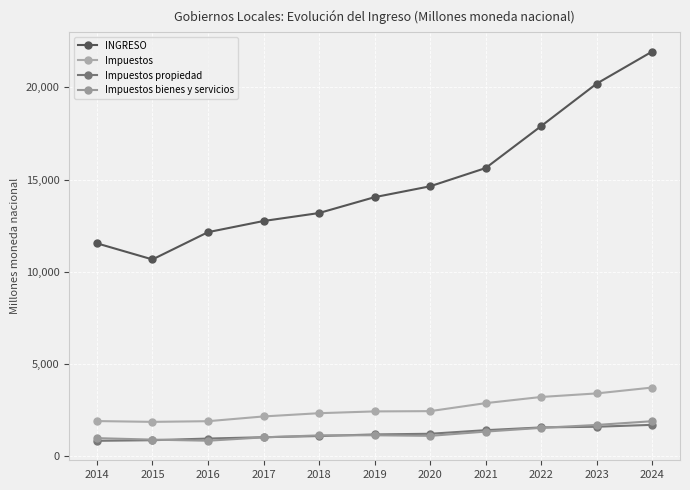

What value does the Impuestos series have at 2022?

3206.6